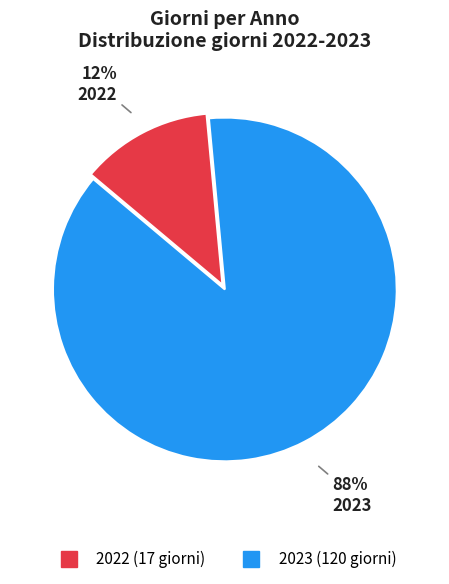

Which slice is the smallest?

2022